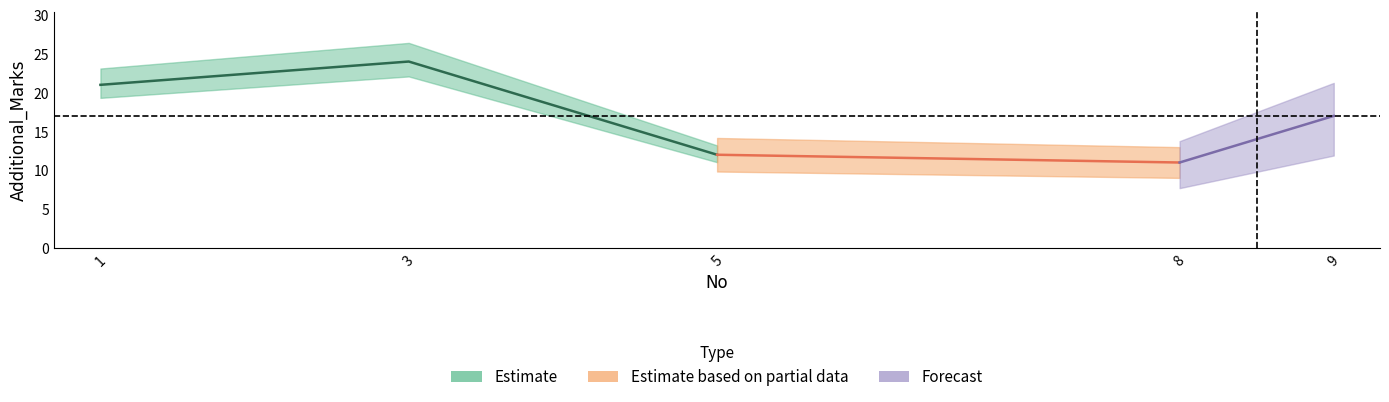

Which category has the lowest value across all series?

8